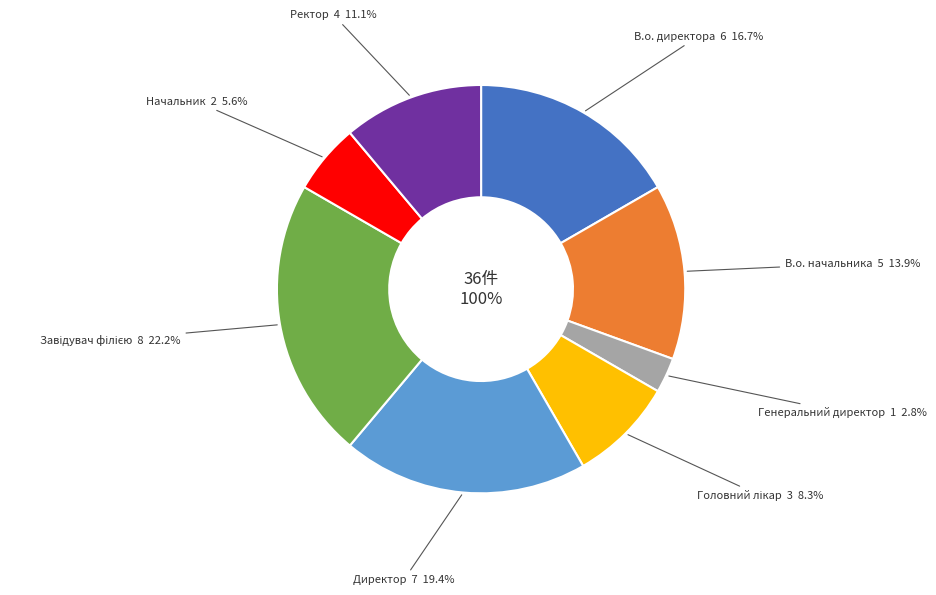

To the nearest percent, what percentage of the pie is Директор?

19%